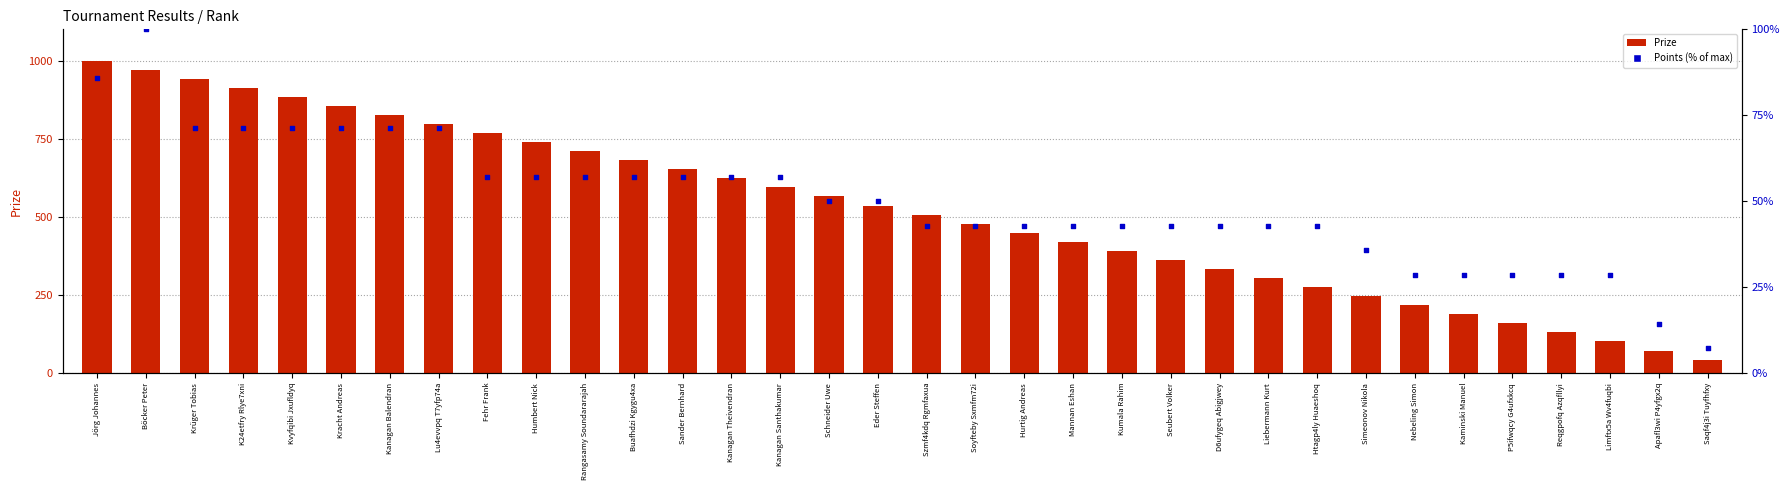

Which series contains the lowest Y value?

Points (scaled %)